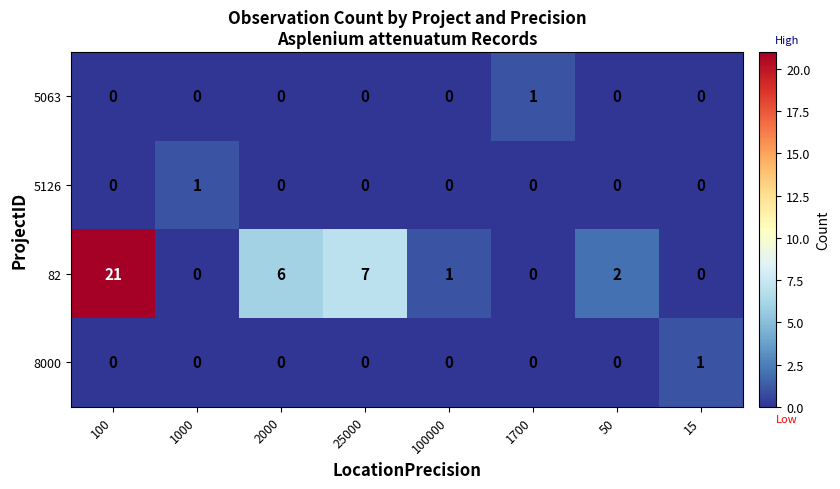

True or false: 5126 has a value of 0 at 25000.

True